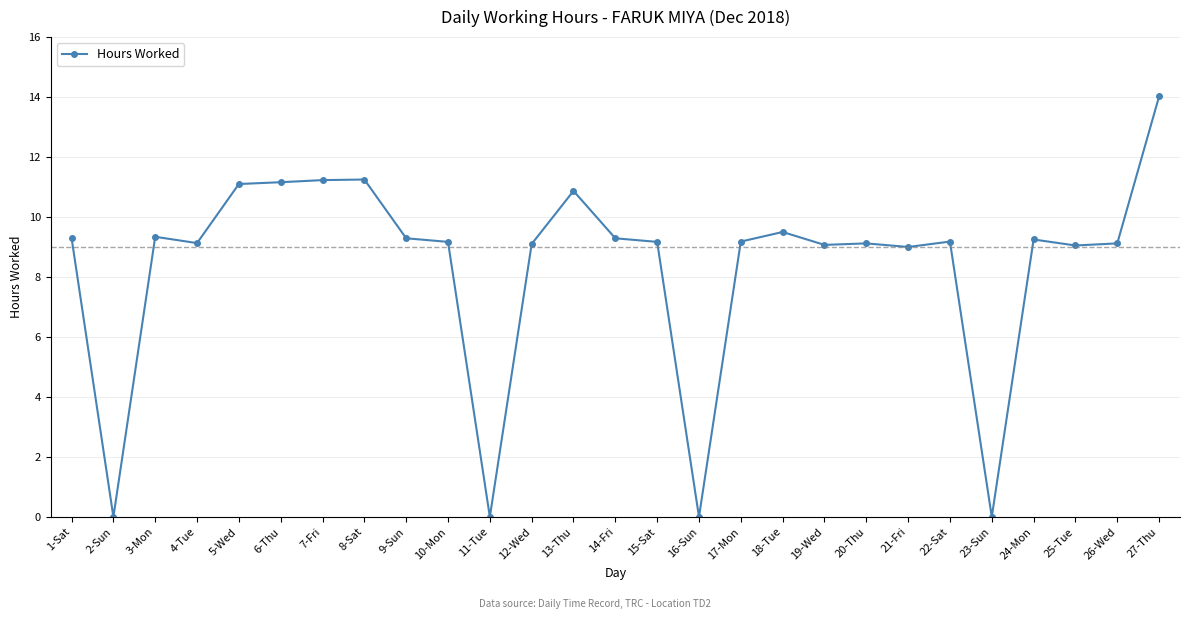

What is the approximate value at 26-Wed?

9.1